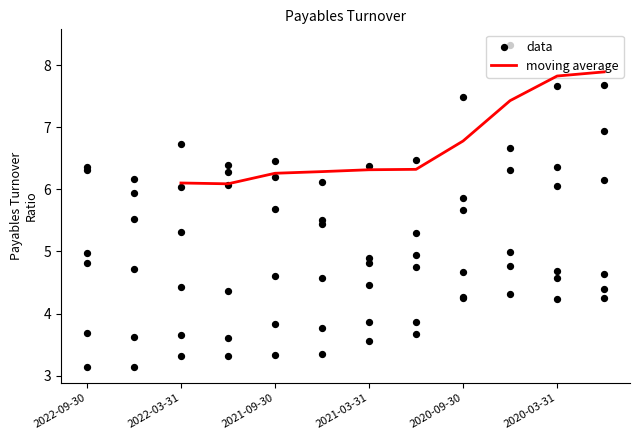

What is the highest value of the moving average series?

7.9